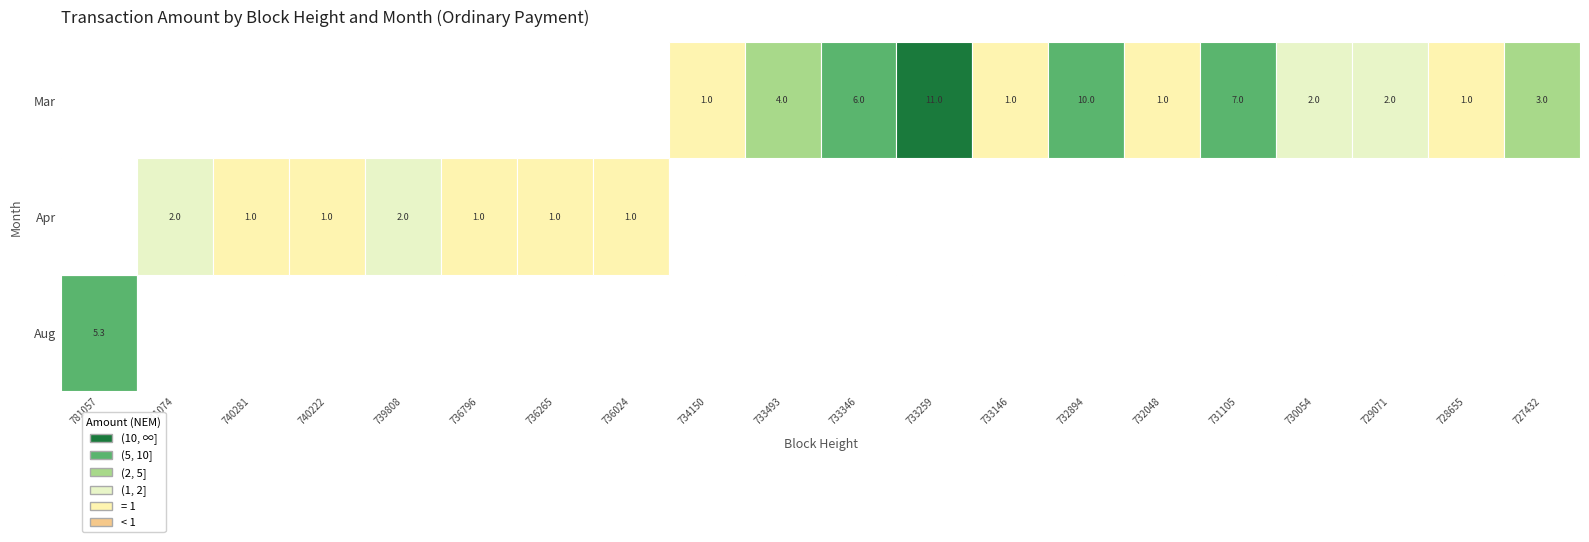

Reading left to right, transcribe all the data shown in this chart.

781057=5.3	741074=2.0	740281=1.0	740222=1.0	739808=2.0	736796=1.0	736265=1.0	736024=1.0	734150=1.0	733493=4.0	733346=6.0	733259=11.0	733146=1.0	732894=10.0	732048=1.0	731105=7.0	730054=2.0	729071=2.0	728655=1.0	727432=3.0